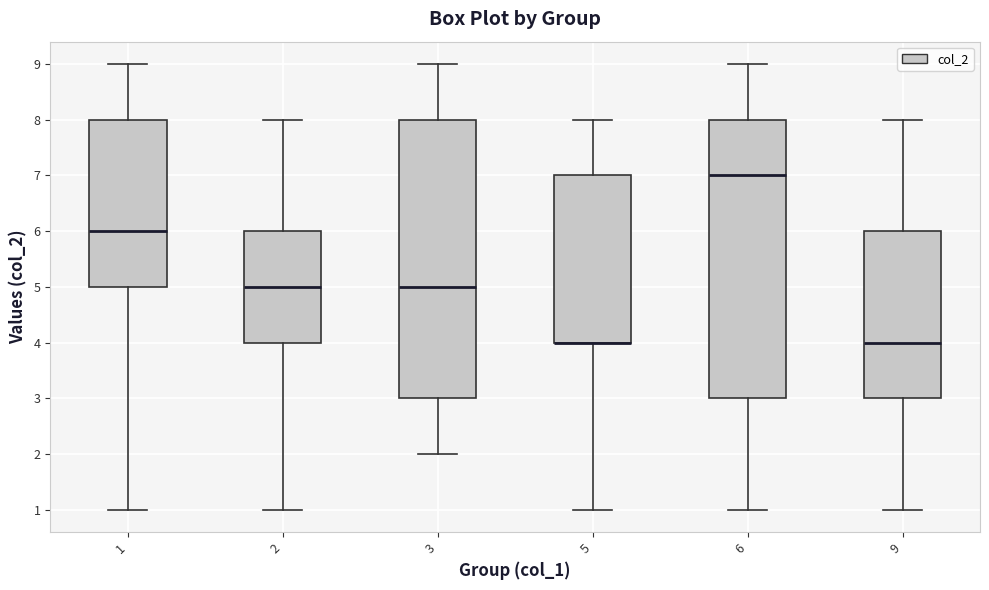

Reading left to right, read every box against the y-axis: the position of its median line, the range the box covers, and the ends of its whiskers. The values are not printed on the chart, so give them approximately, as read against the axis.

1: median 6, box 5 to 8, whiskers 1 to 9
2: median 5, box 4 to 6, whiskers 1 to 8
3: median 5, box 3 to 8, whiskers 2 to 9
5: median 4 (drawn on the box's lower edge), box 4 to 7, whiskers 1 to 8
6: median 7, box 3 to 8, whiskers 1 to 9
9: median 4, box 3 to 6, whiskers 1 to 8